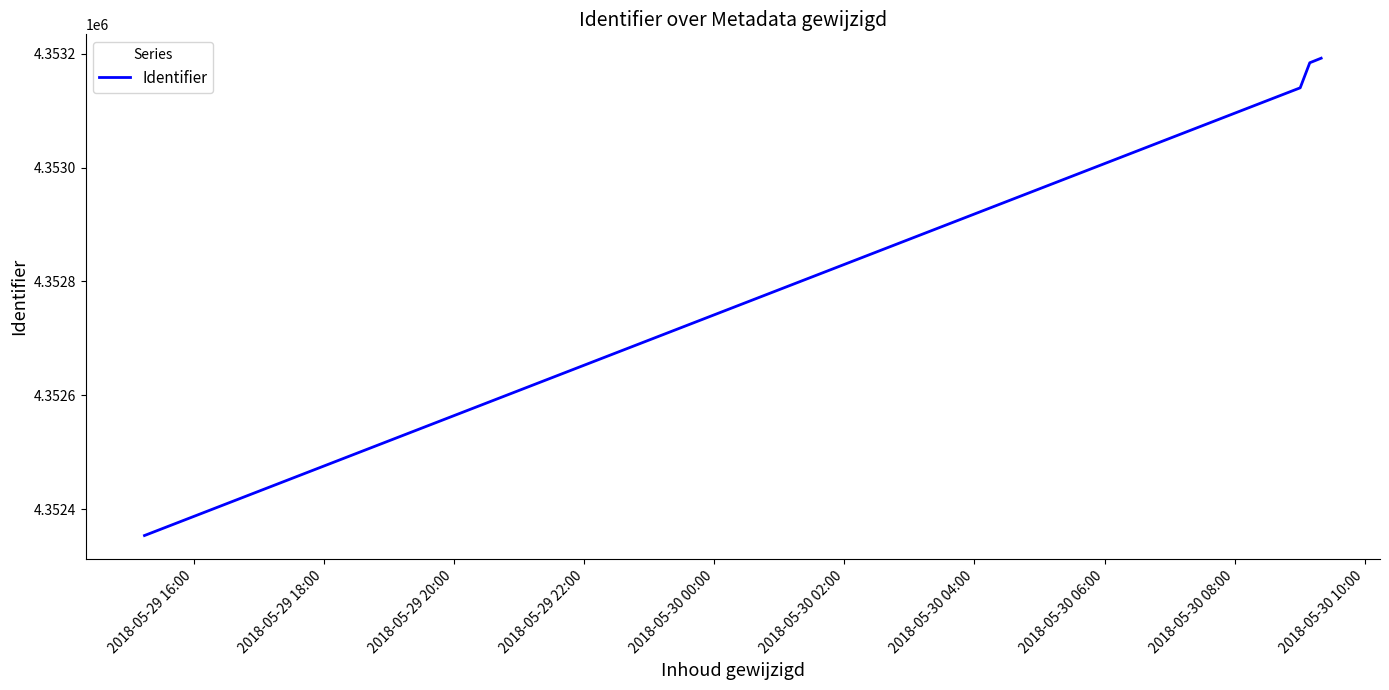

What is the smallest value displayed?

4352354